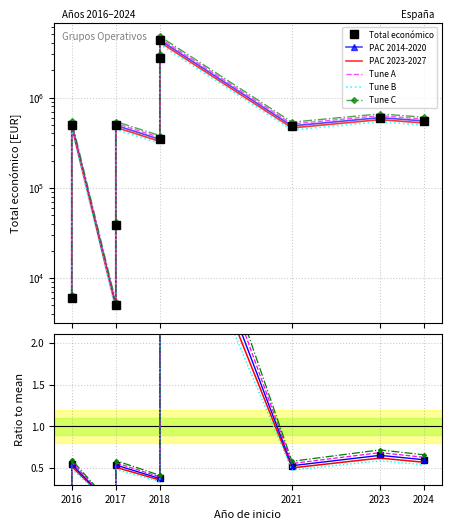

What is the label of the 2nd point from the left?

2017